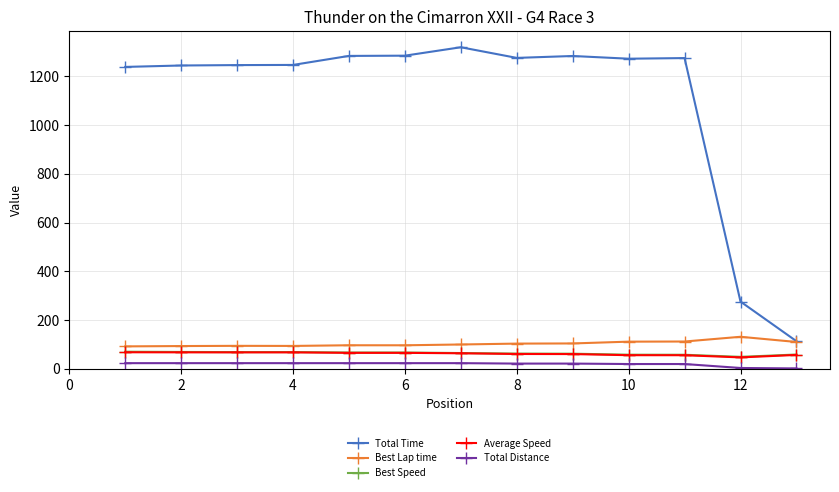

Which series has the largest total across all categories?

Total Time